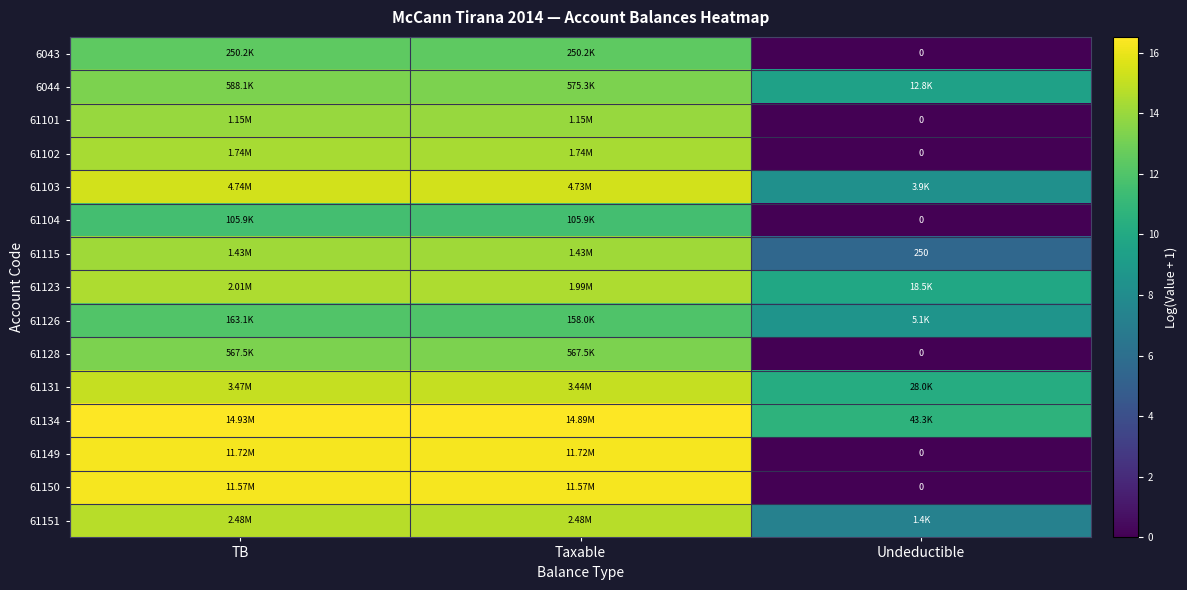

The 61103 series shows 8.3 at Undeductible. True or false?

True